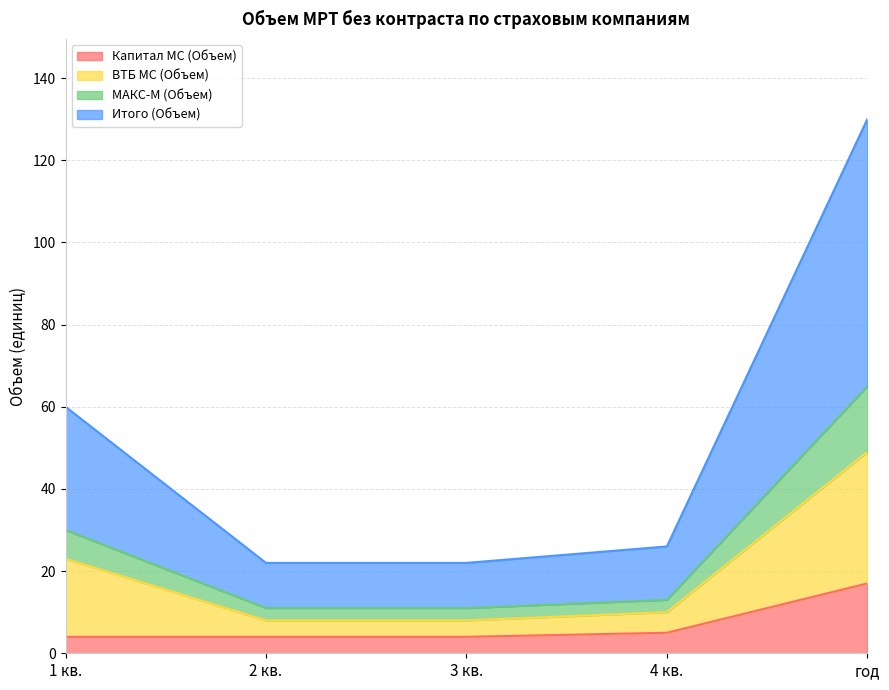

At which category does the chart reach its minimum across all series?

1 кв.